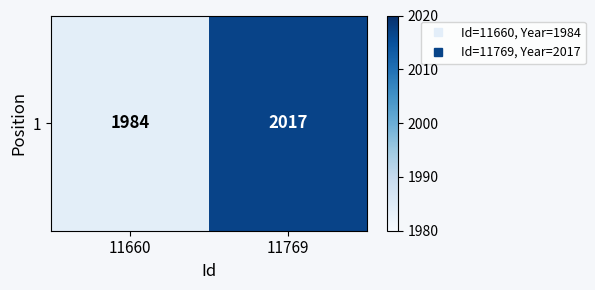

Reading left to right, list all the values displayed in this chart.

1984	2017